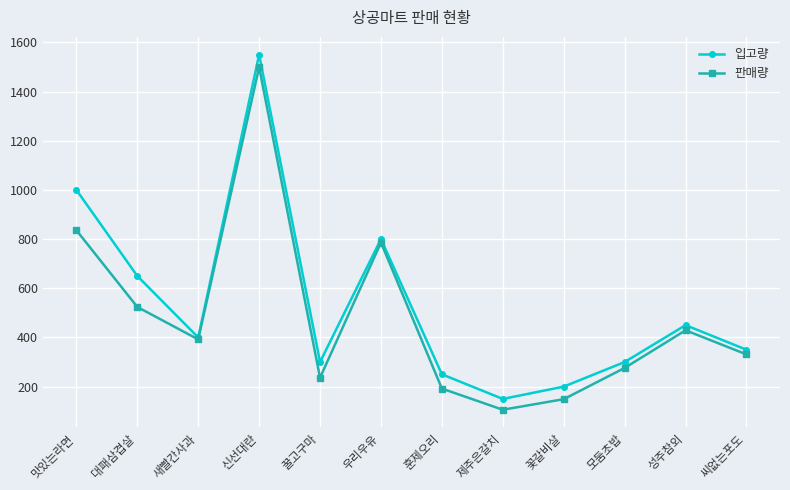

How many lines are shown in the chart?

2